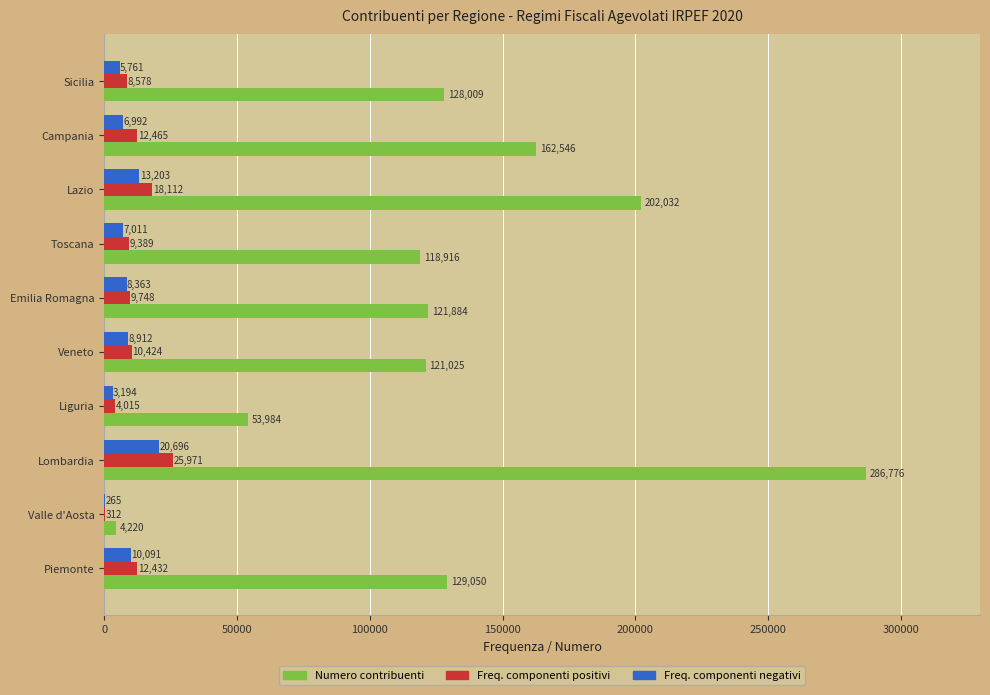

What is the maximum value for Freq. componenti negativi?

20696